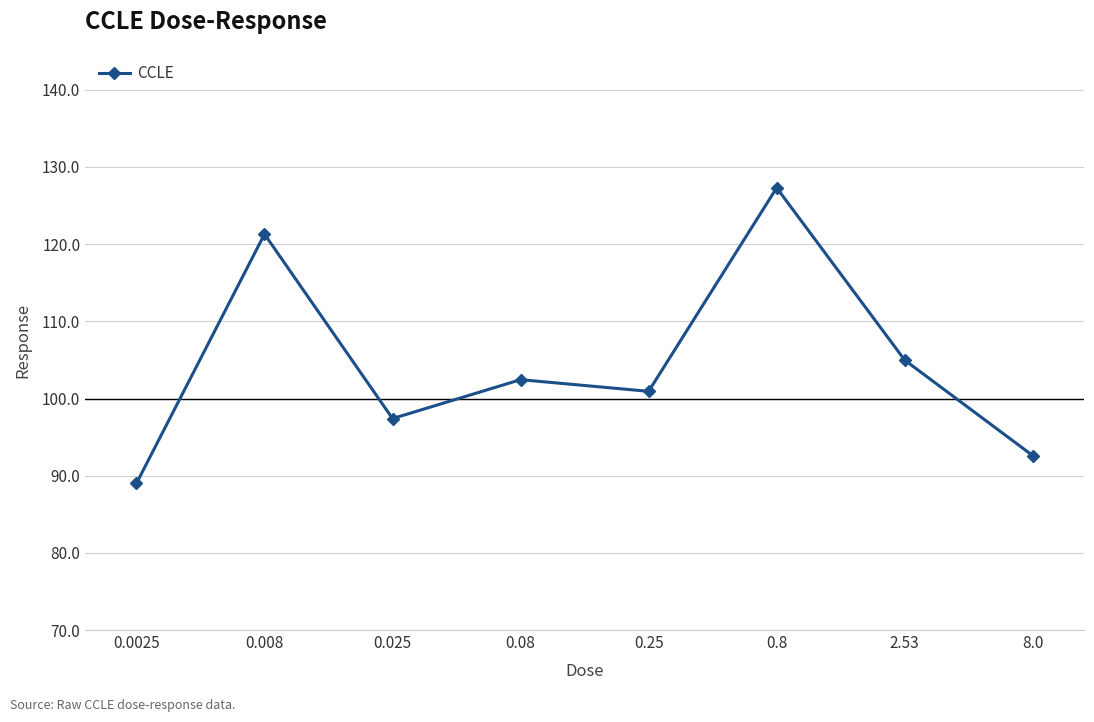

Where is the data nearest to the value 108?

2.53